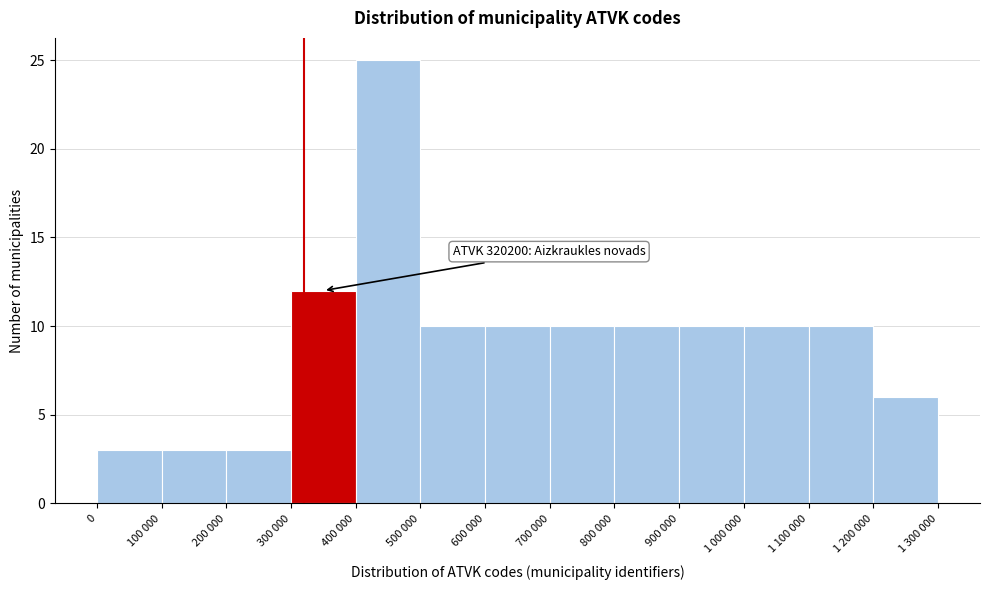

Reading left to right, what are all the values shown in this chart?

0=3	100 000=3	200 000=3	300 000=12	400 000=25	500 000=10	600 000=10	700 000=10	800 000=10	900 000=10	1 000 000=10	1 100 000=10	1 200 000=6